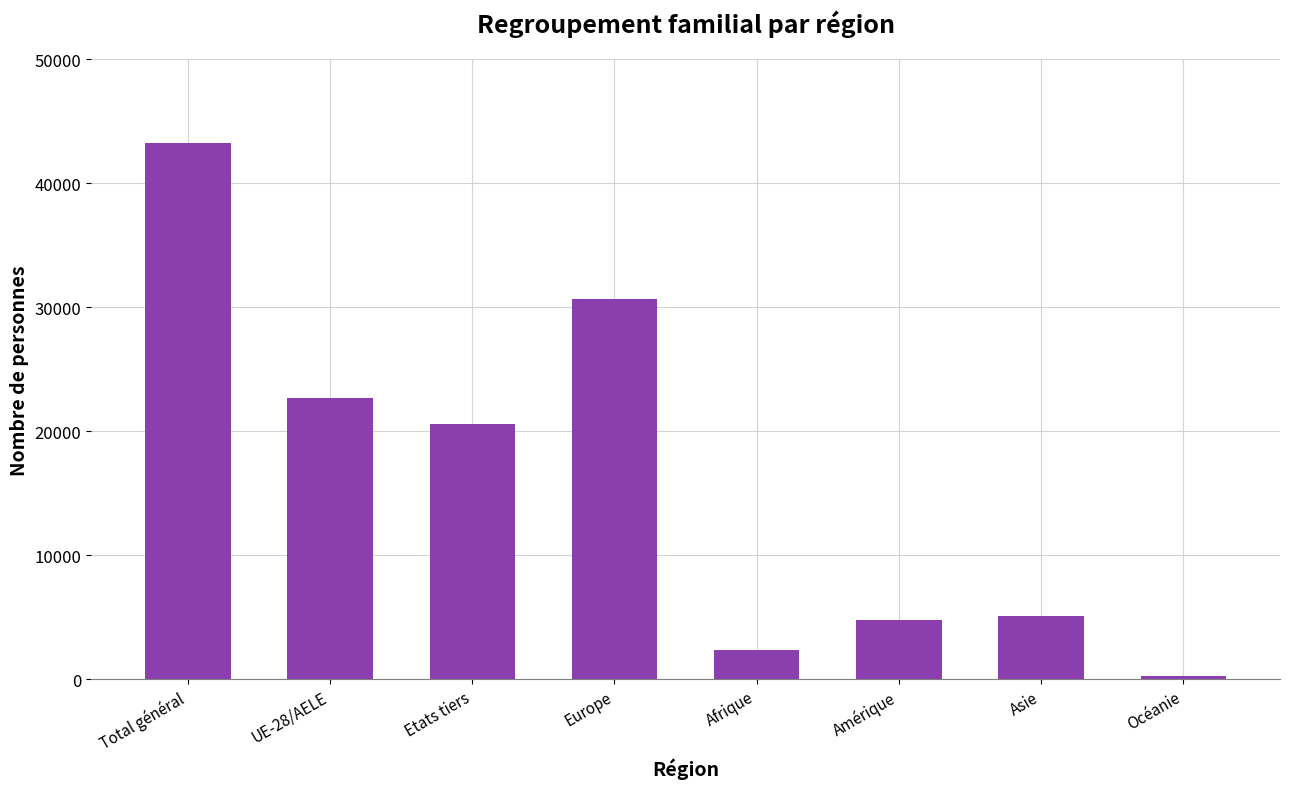

What position from the left is Etats tiers?

3